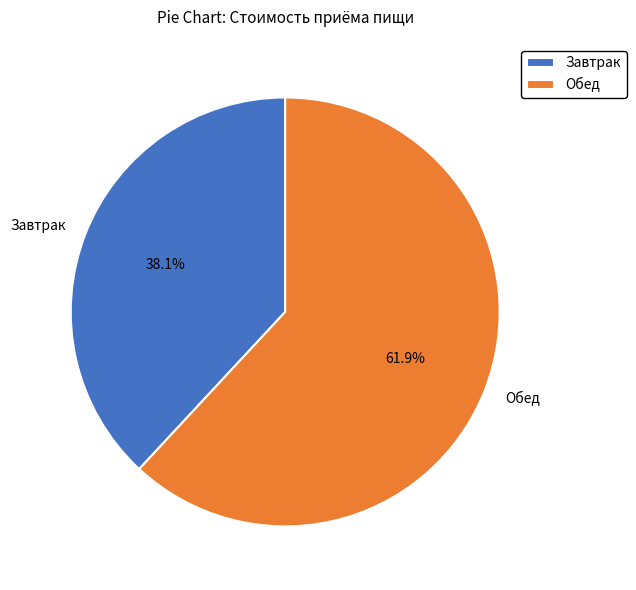

Rank the categories by value from highest to lowest.

Обед, Завтрак